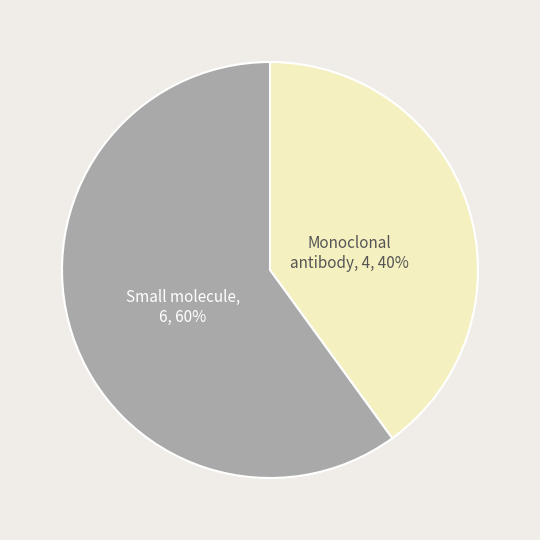

How many segments does this pie chart have?

2